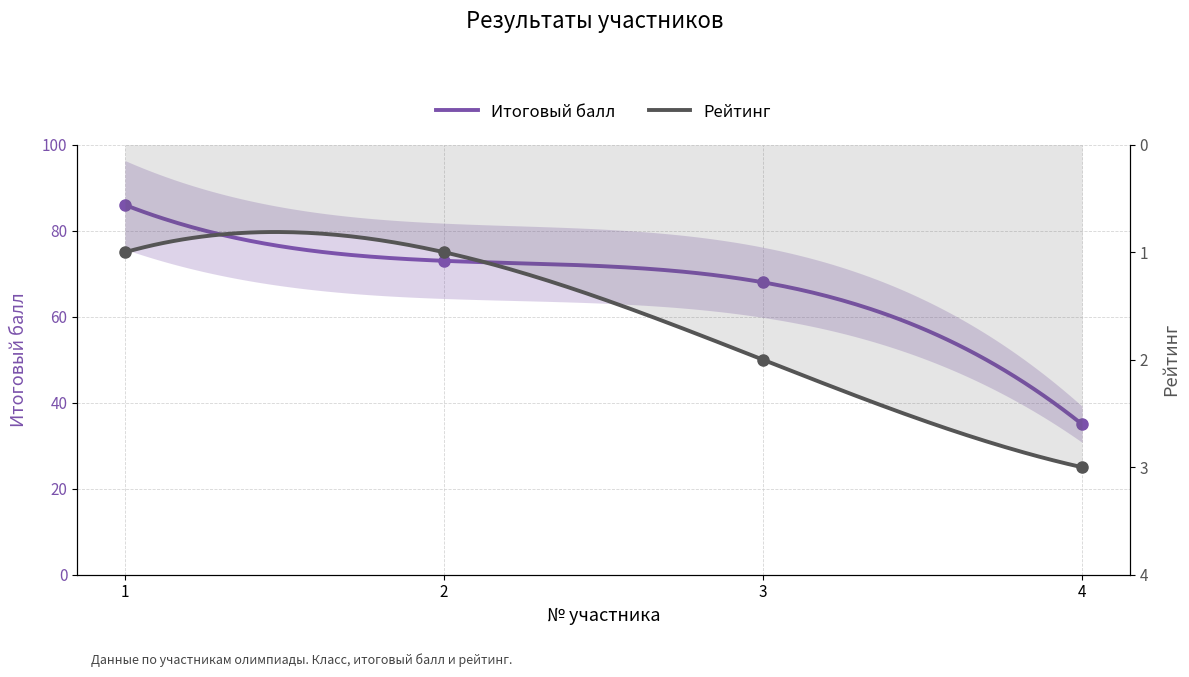

The value of Итоговый балл at 1 is 35. True or false?

False